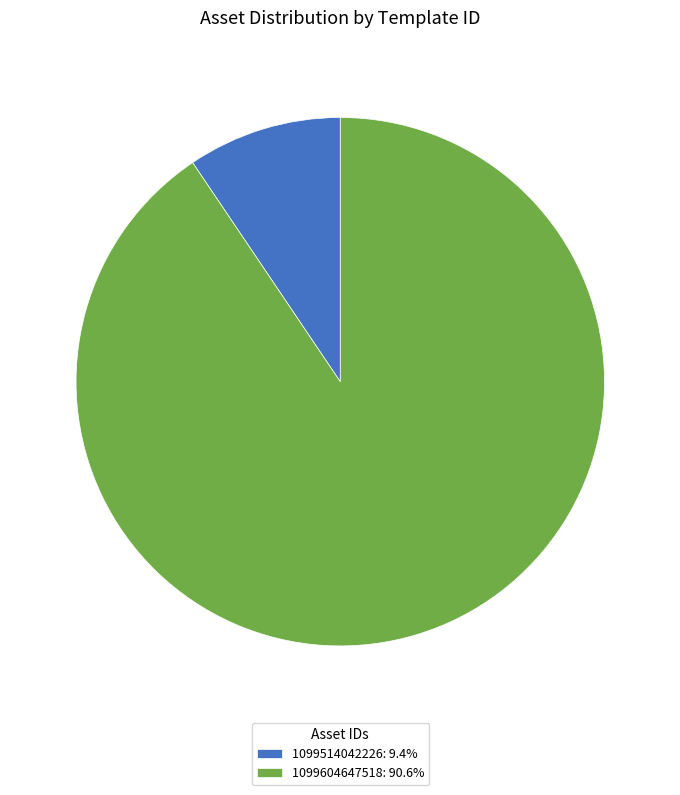

Is there a majority slice in this chart?

Yes